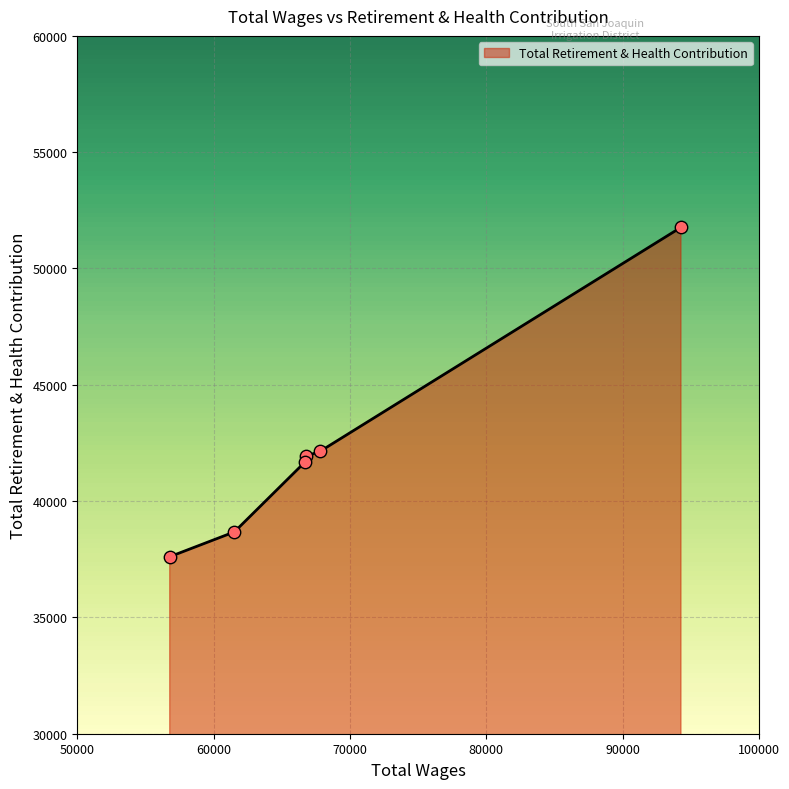

What is the minimum value shown in the chart?

37609